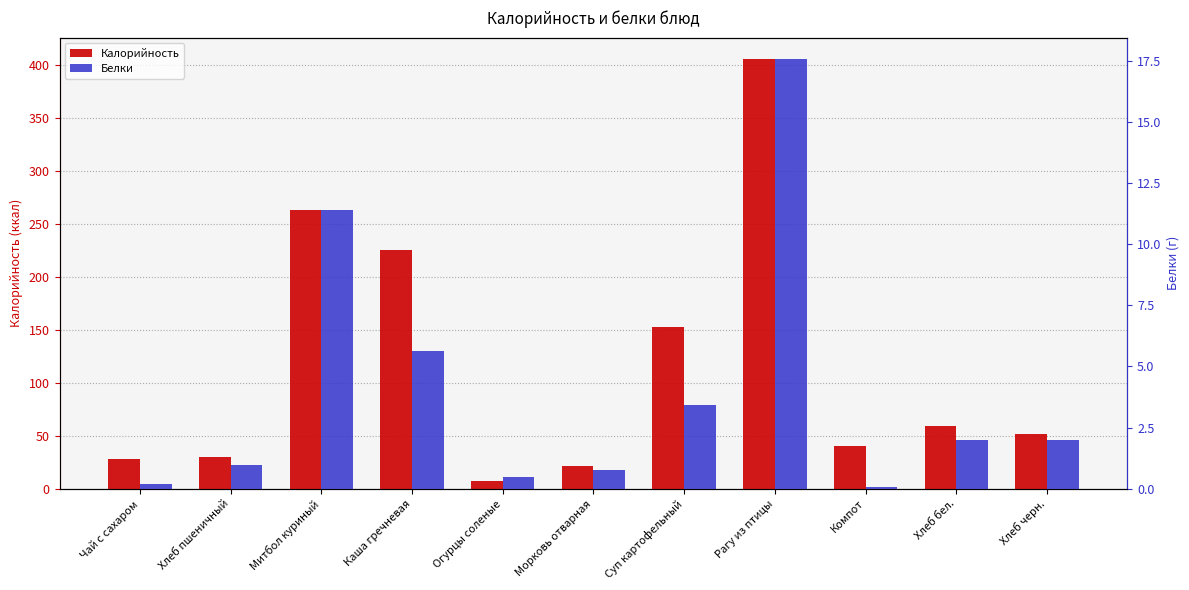

What is the label of the 9th bar from the left?

Компот